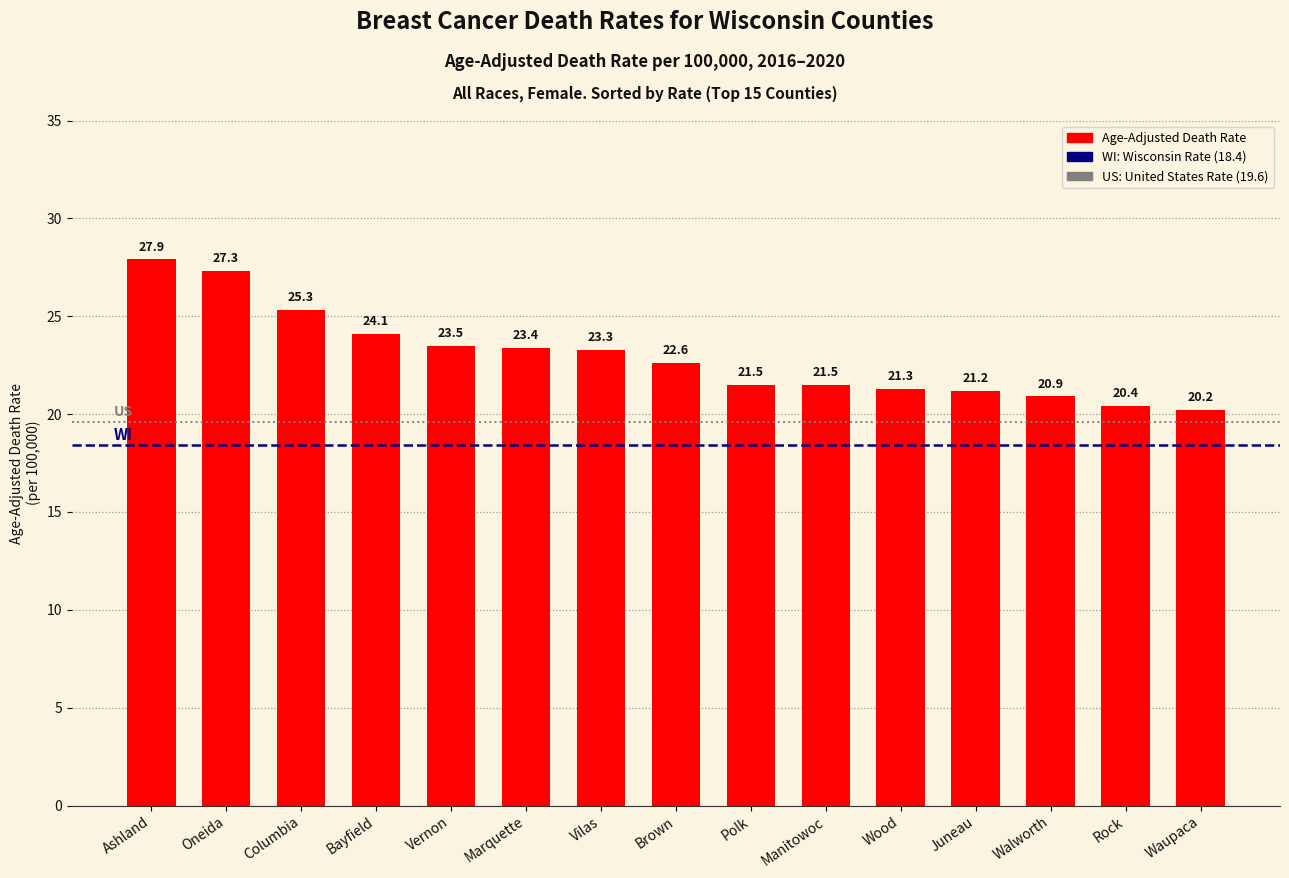

What is the smallest value displayed?

20.2